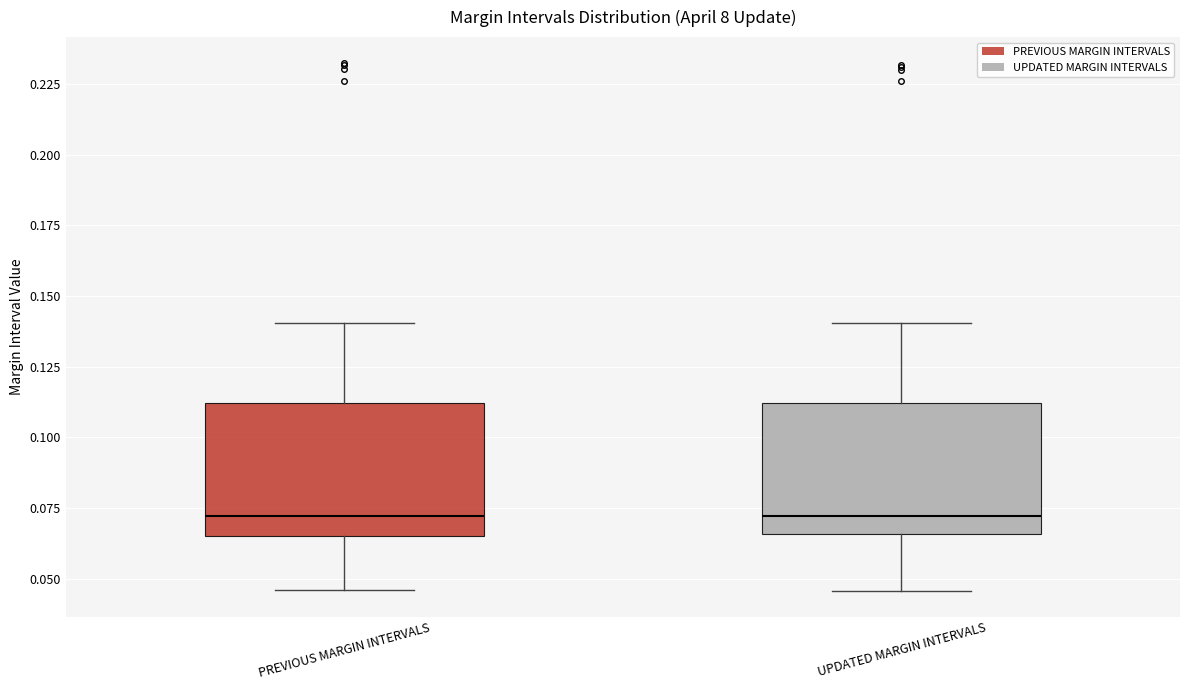

Where does the lower whisker of the box for PREVIOUS MARGIN INTERVALS end on the y-axis? The values are not printed on the chart, so give them approximately, as read against the axis.

0.045